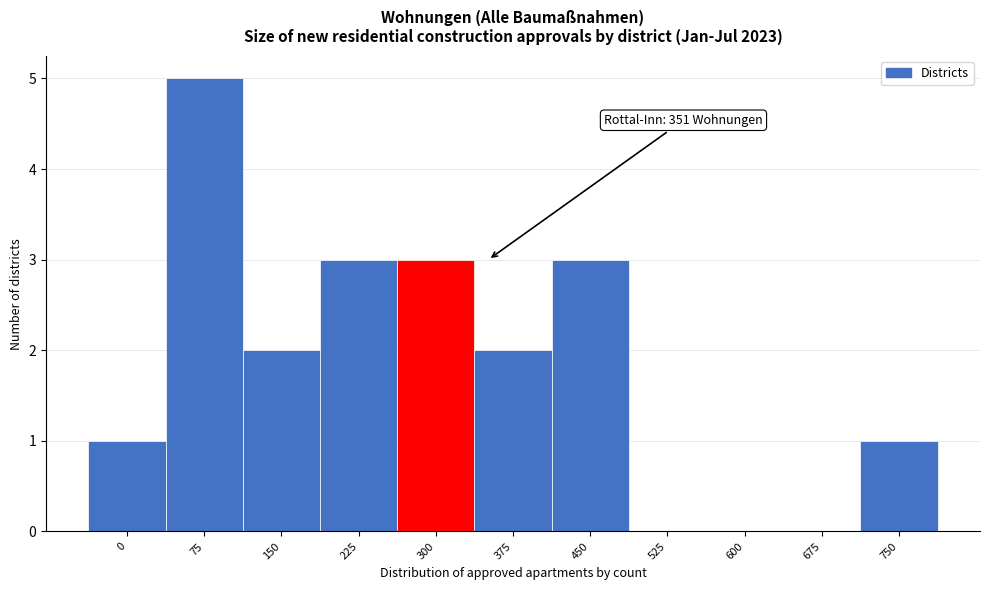

Reading left to right, what are all the values shown in this chart?

0=1	75=5	150=2	225=3	300=3	375=2	450=3	525=0	600=0	675=0	750=1